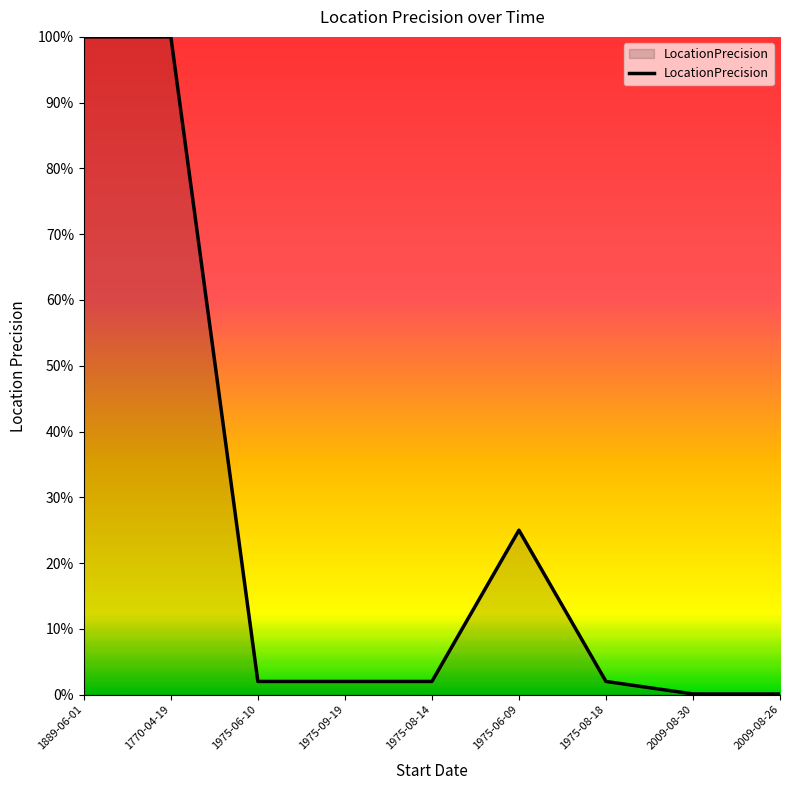

Where is the data nearest to the value 50?

1975-06-09